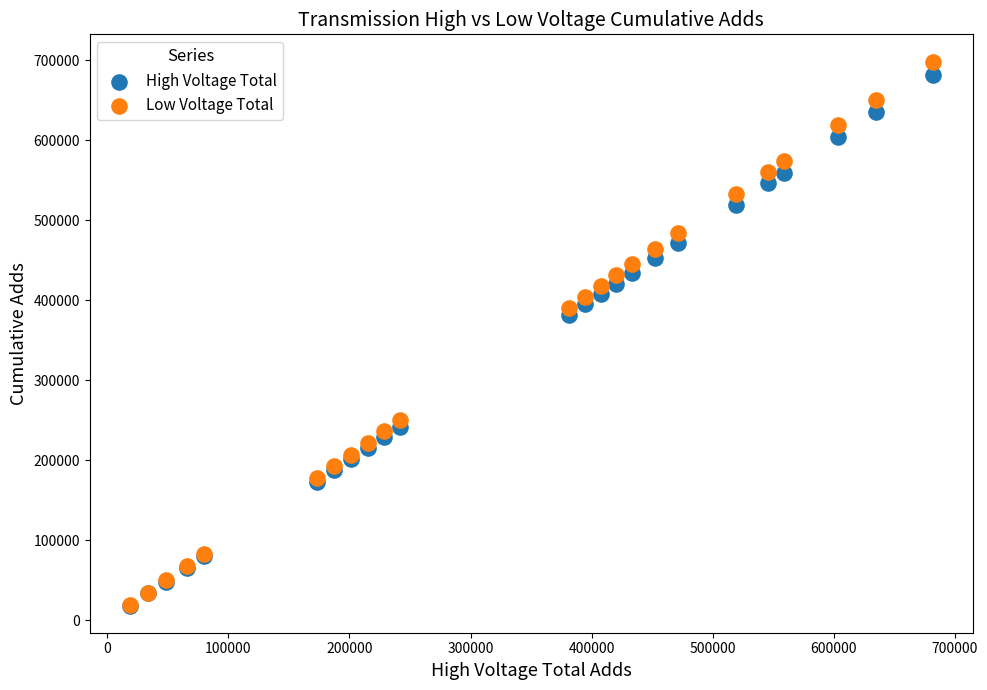

Which series has the largest Y range (max minus min)?

Low Voltage Total